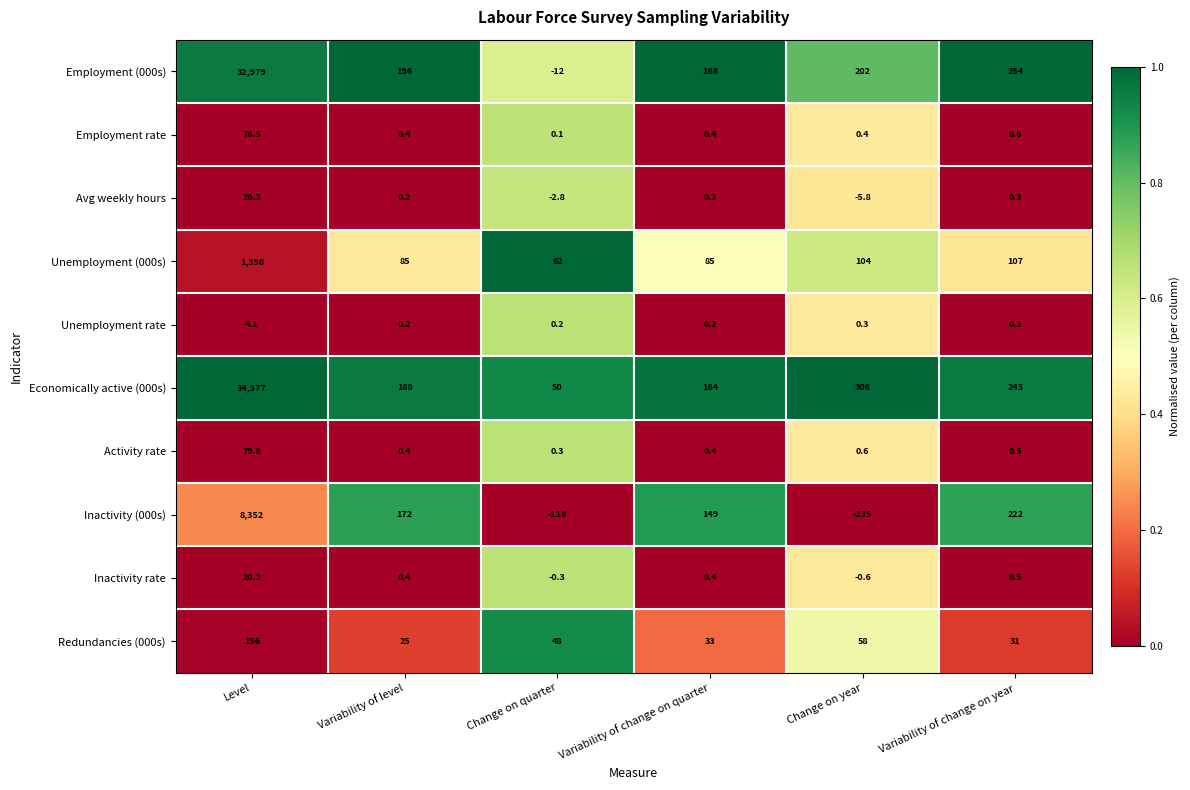

What is the approximate value of Redundancies (000s) at Variability of change on quarter?

33.0